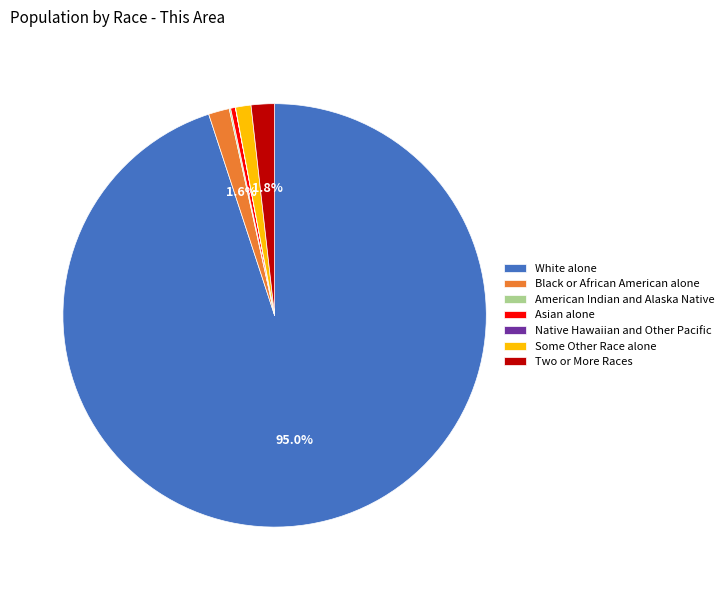

What is the majority slice?

White alone